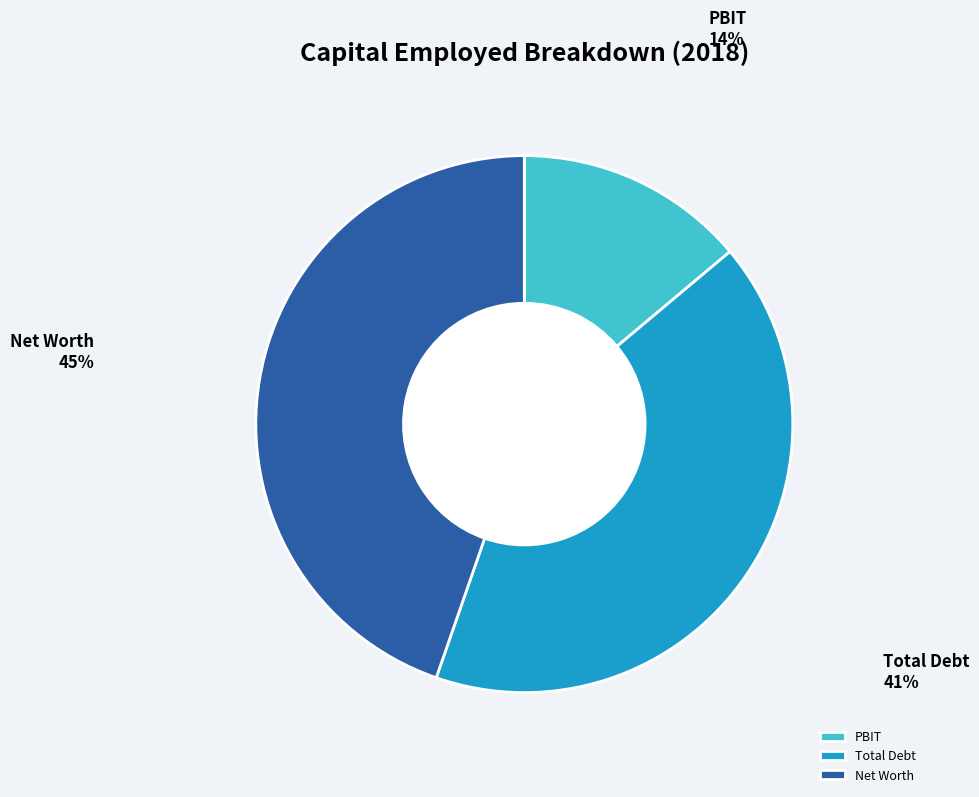

To the nearest percent, what portion does PBIT represent?

14%